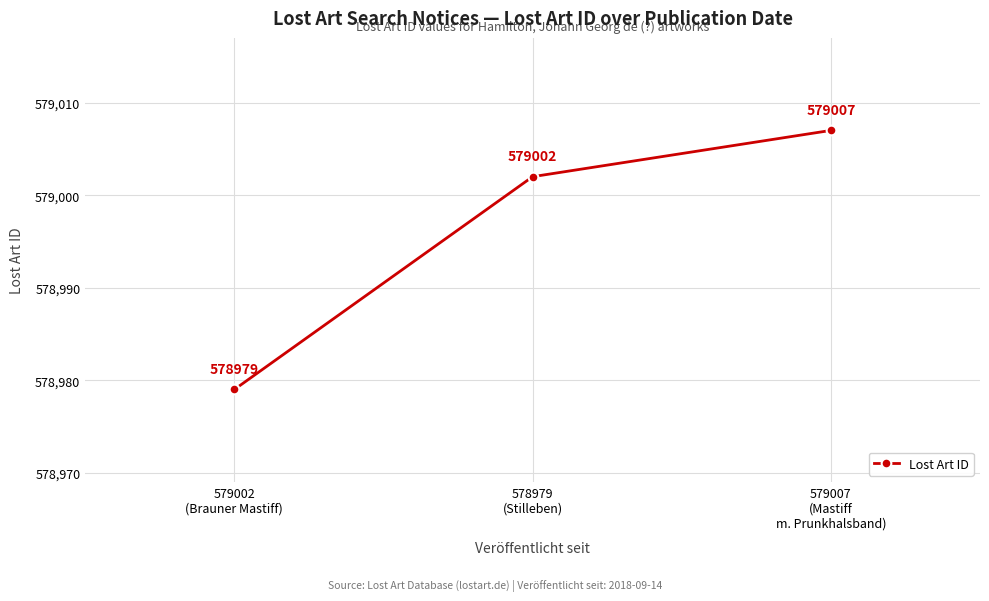

List the labels in order of value, smallest first.

579002
(Brauner Mastiff), 578979
(Stilleben), 579007
(Mastiff
m. Prunkhalsband)